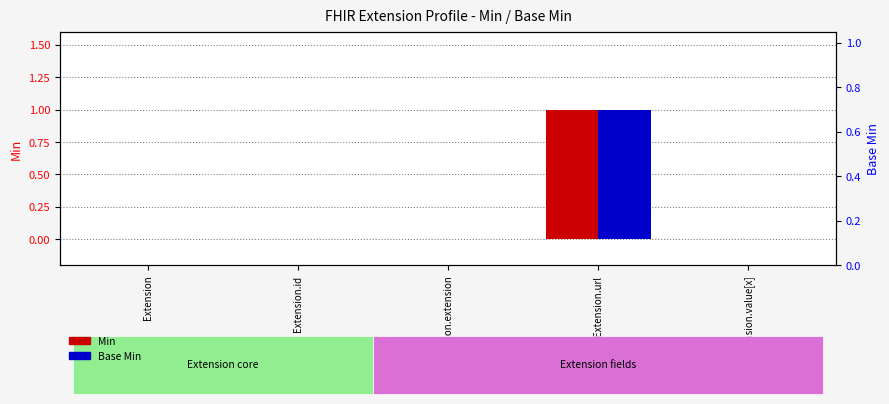

The value of Base Min at Extension is 0. True or false?

True